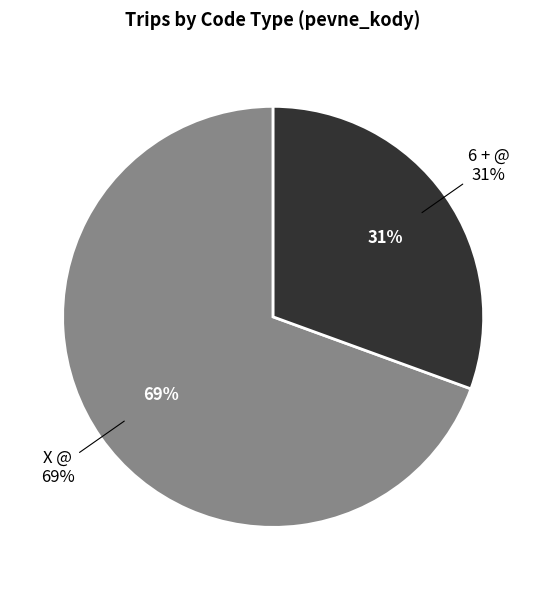

What portion of the pie excludes 6 + @?

69.4%